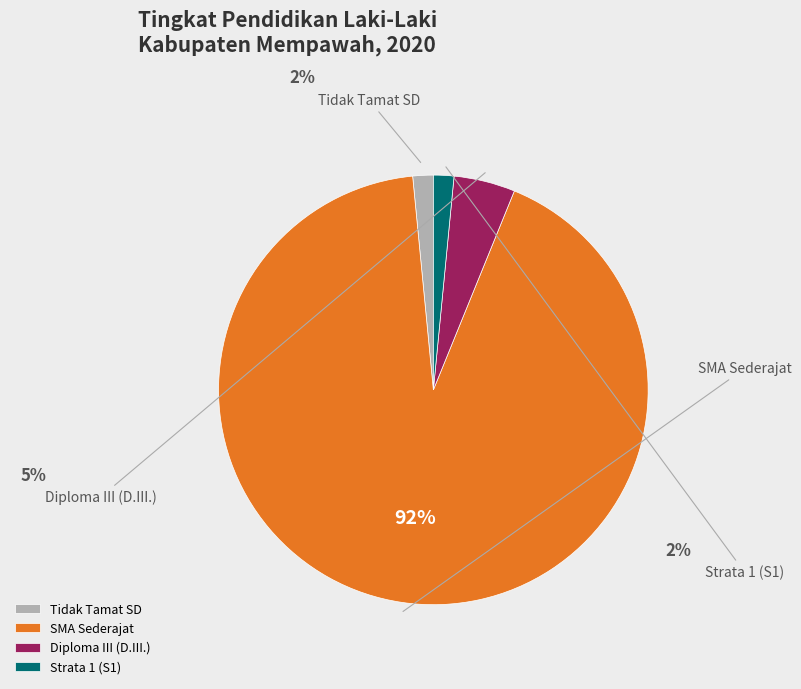

Is it true that SMA Sederajat is 78% of the pie?

False